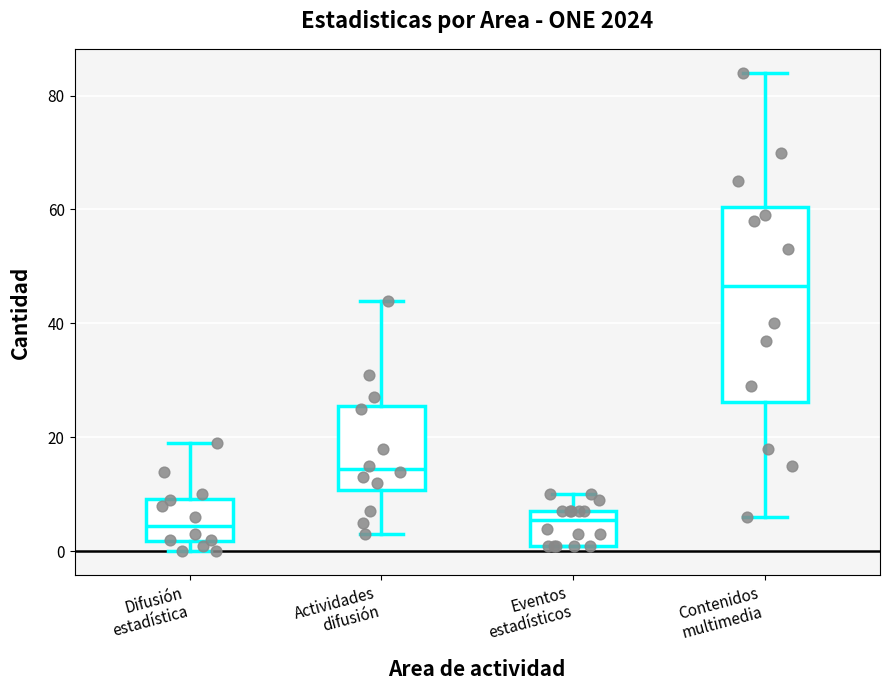

Reading left to right, read every box against the y-axis: the position of its median line, the range the box covers, and the ends of its whiskers. The values are not printed on the chart, so give them approximately, as read against the axis.

Difusión estadística: median 4, box 2 to 10, whiskers 0 to 20
Actividades difusión: median 14, box 10 to 26, whiskers 4 to 44
Eventos estadísticos: median 6, box 2 to 8, whiskers 2 to 10
Contenidos multimedia: median 46, box 26 to 60, whiskers 6 to 84